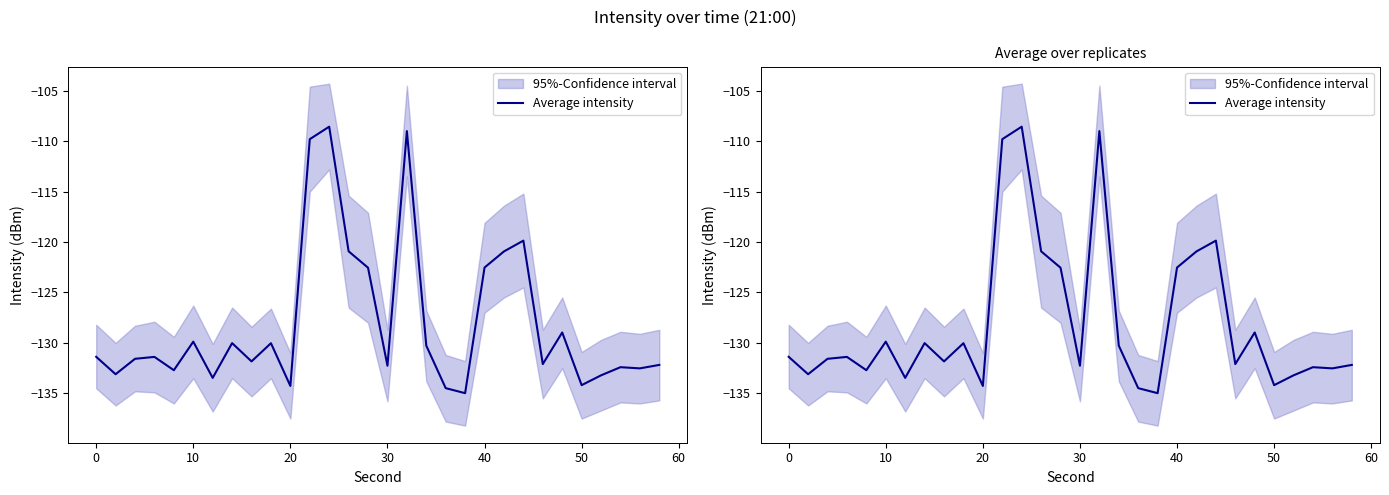

Does the chart have visible grid lines?

No